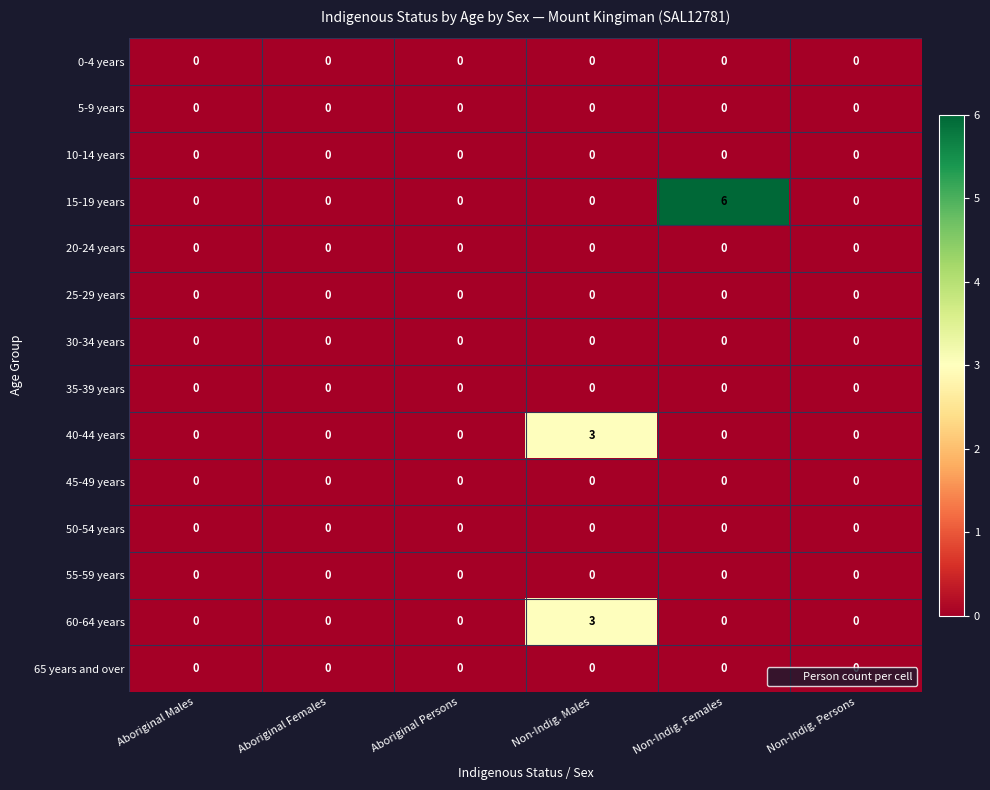

What is the greatest value displayed?

6